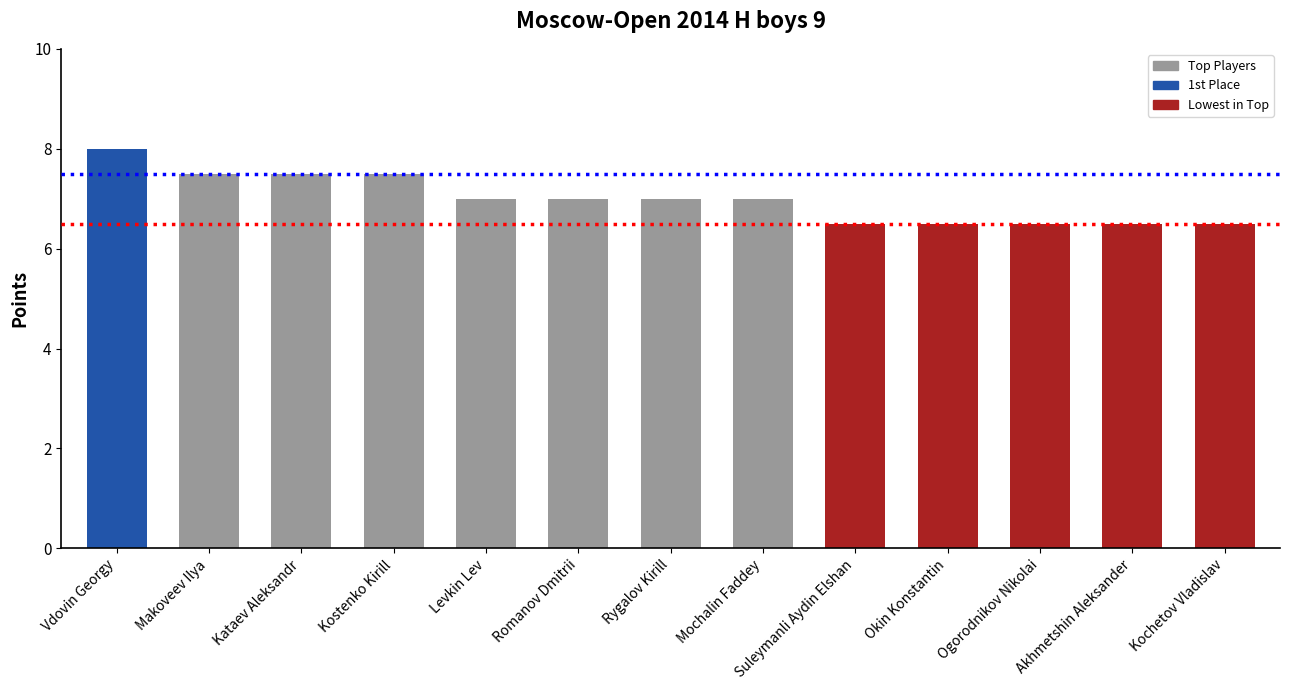

What value does the data have at Vdovin Georgy?

8.0